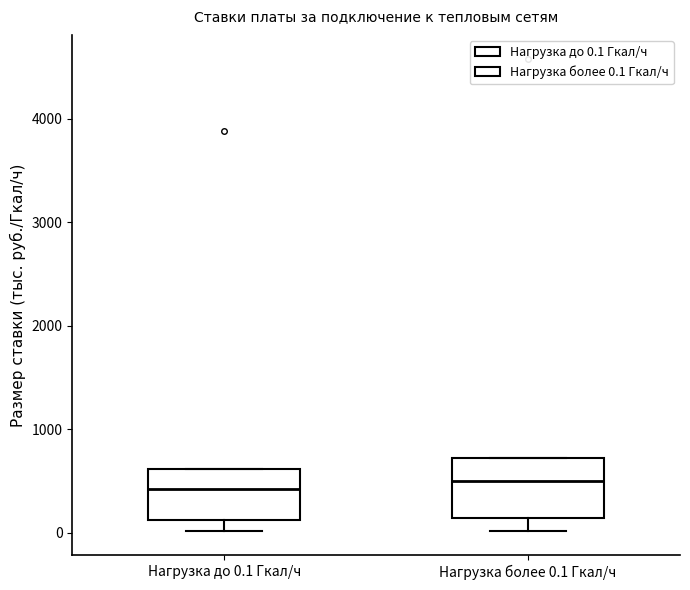

Where does the median line of the box for Нагрузка более 0.1 Гкал/ч sit on the y-axis? The values are not printed on the chart, so give them approximately, as read against the axis.

500